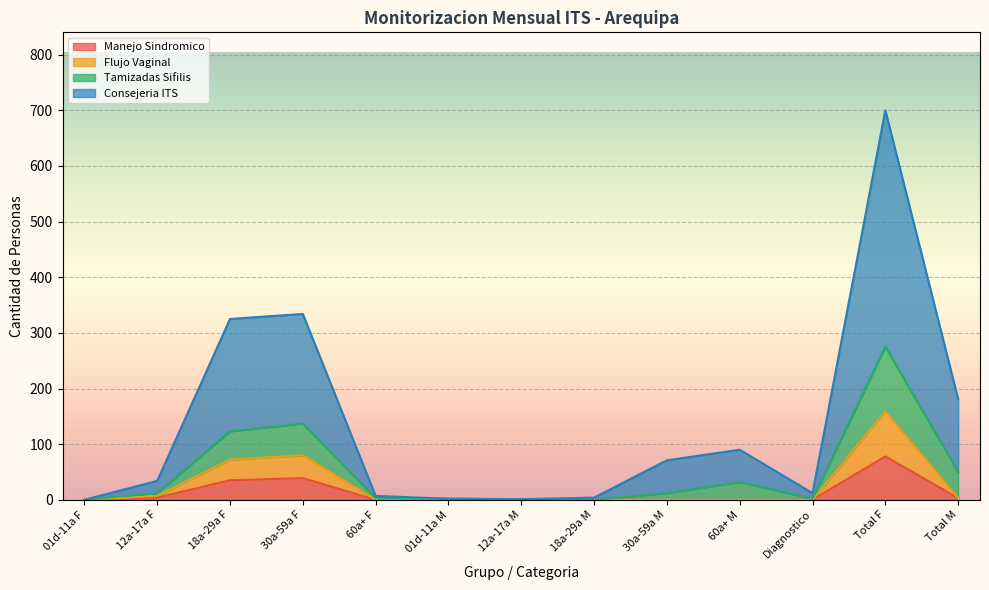

True or false: Tamizadas Sifilis and Flujo Vaginal intersect in this chart.

False